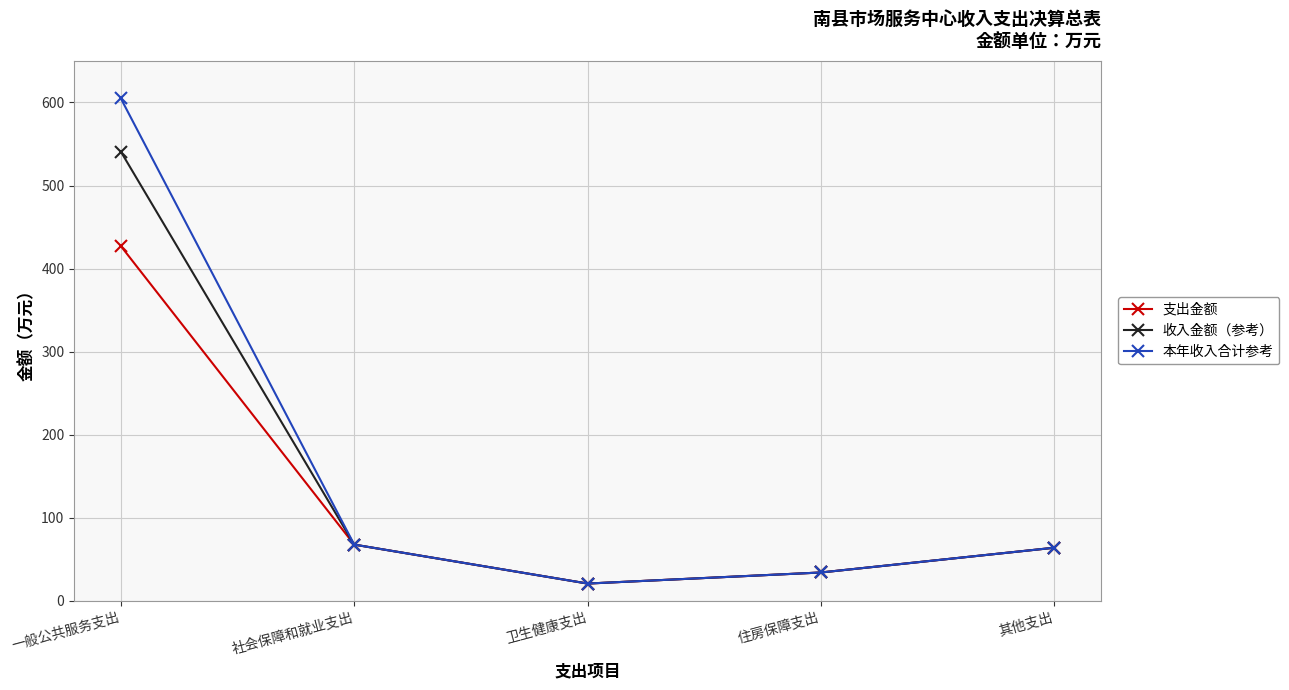

At which category is the sum across all series the highest?

一般公共服务支出